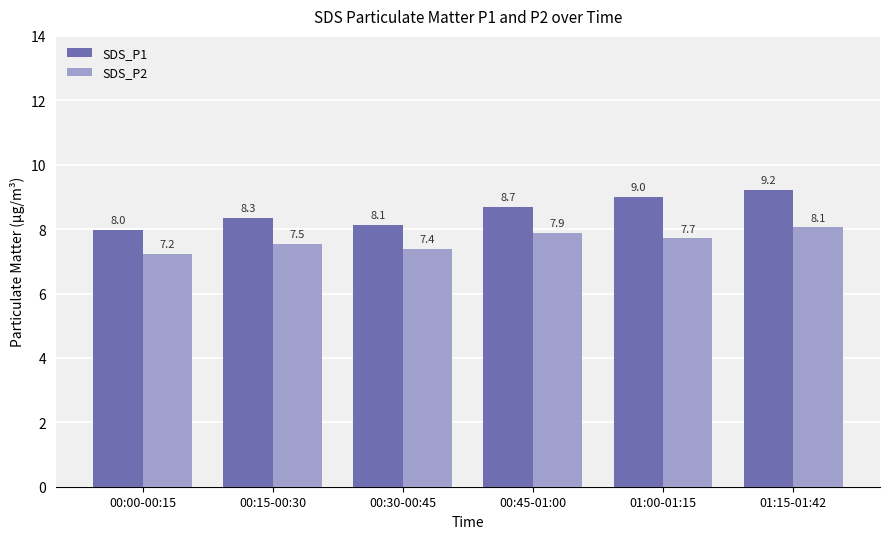

At which label does SDS_P2 reach its peak?

01:15-01:42